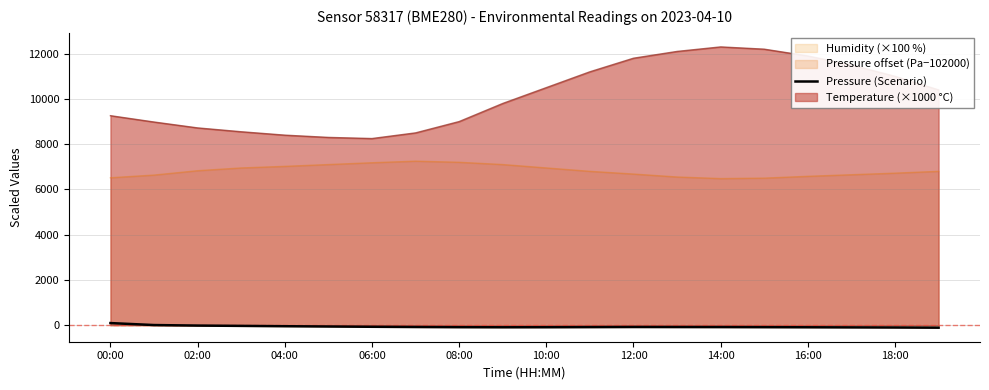

Rank the series by their maximum value, from lowest to highest.

Pressure (Scenario), Humidity (×100 %), Temperature (×1000 °C)